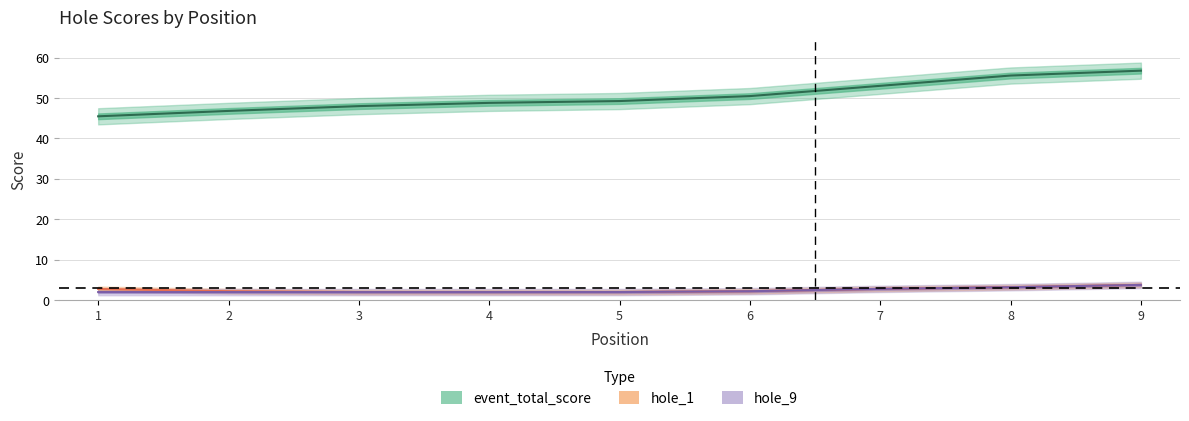

True or false: event_total_score and hole_11 intersect in this chart.

False